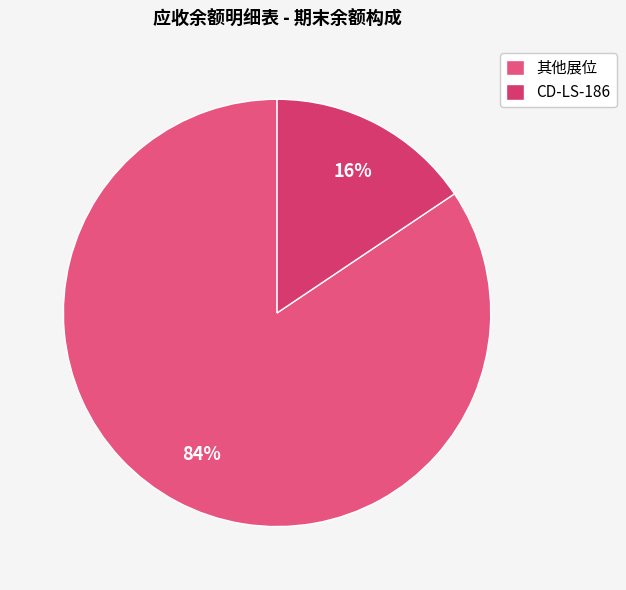

Rank the categories by value from highest to lowest.

其他展位, CD-LS-186